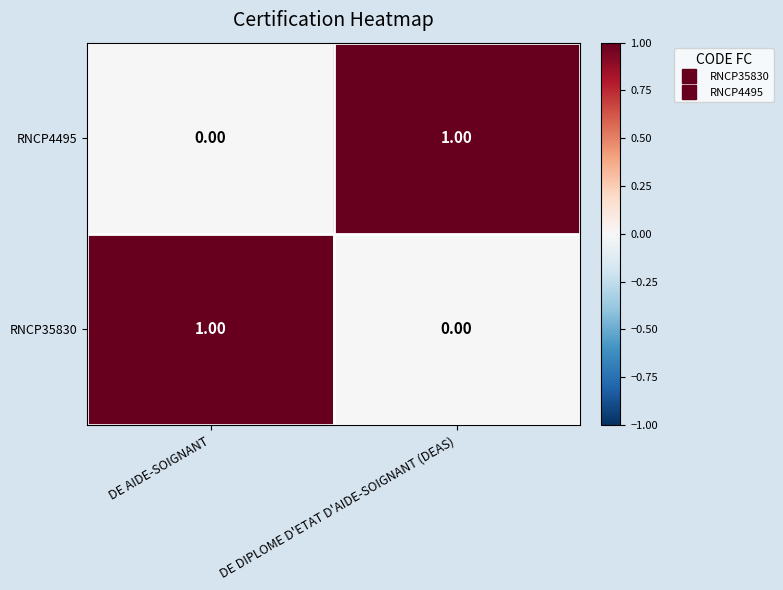

At which label does RNCP35830 reach its peak?

DE AIDE-SOIGNANT